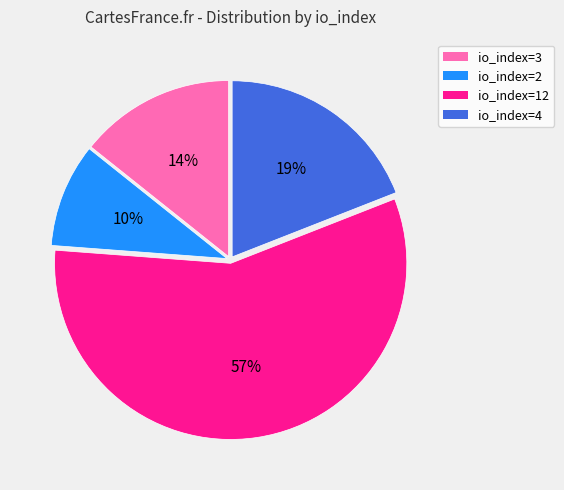

To the nearest percent, what portion does io_index=4 represent?

19%